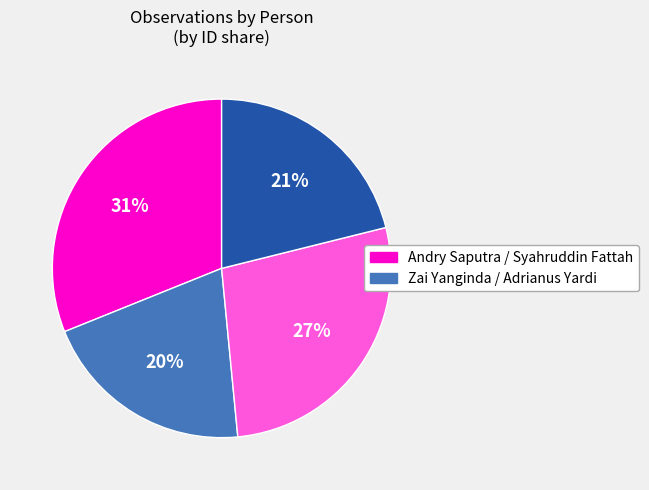

To the nearest percent, what is the difference between the largest and smallest slice percentages?

11%